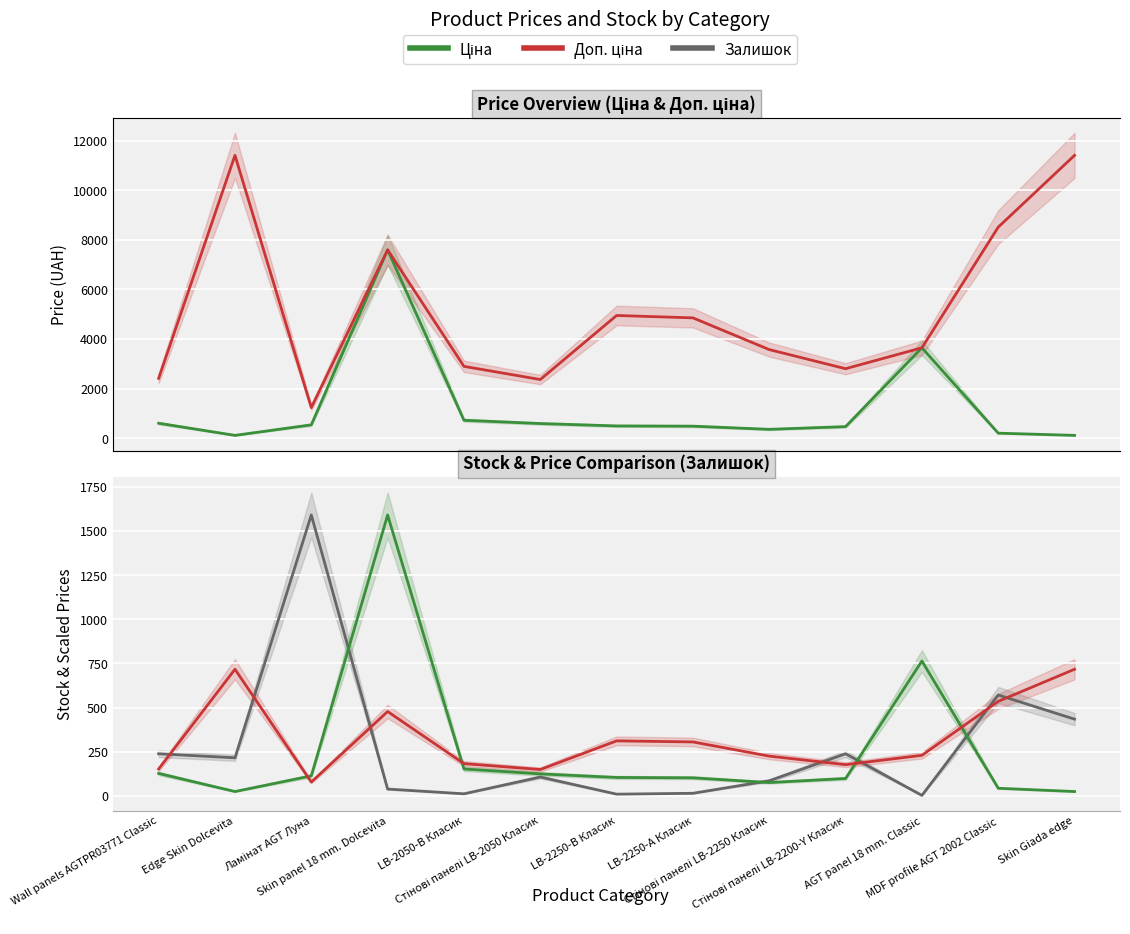

List the labels in order of Доп. ціна value, largest first.

Edge Skin Dolcevita, Skin Giada edge, MDF profile AGT 2002 Classic, Skin panel 18 mm. Dolcevita, LB-2250-В Класик, LB-2250-А Класик, AGT panel 18 mm. Classic, Стінові панелі LB-2250 Класик, LB-2050-В Класик, Стінові панелі LB-2200-Y Класик, Wall panels AGTPR03771 Classic, Стінові панелі LB-2050 Класик, Ламінат AGT Луна